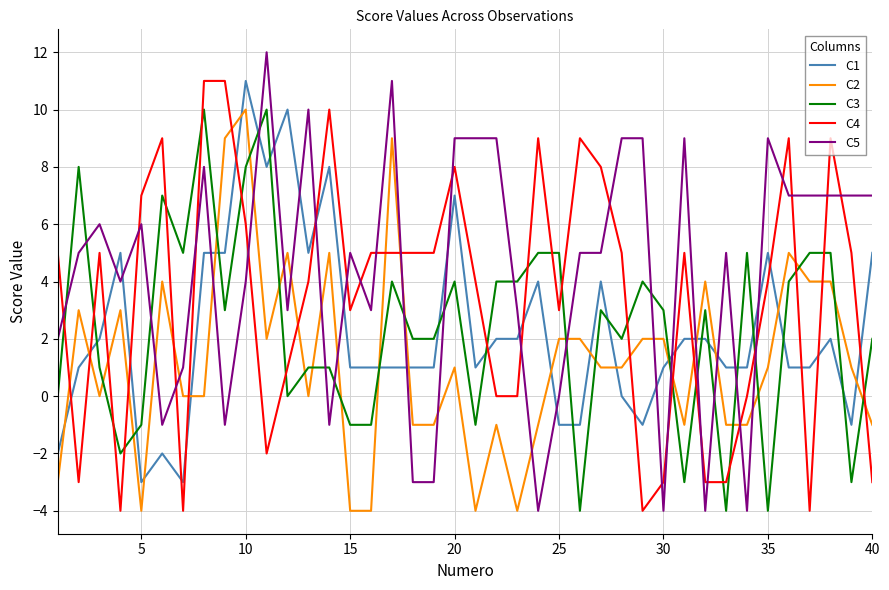

True or false: C2 and C1 intersect in this chart.

True